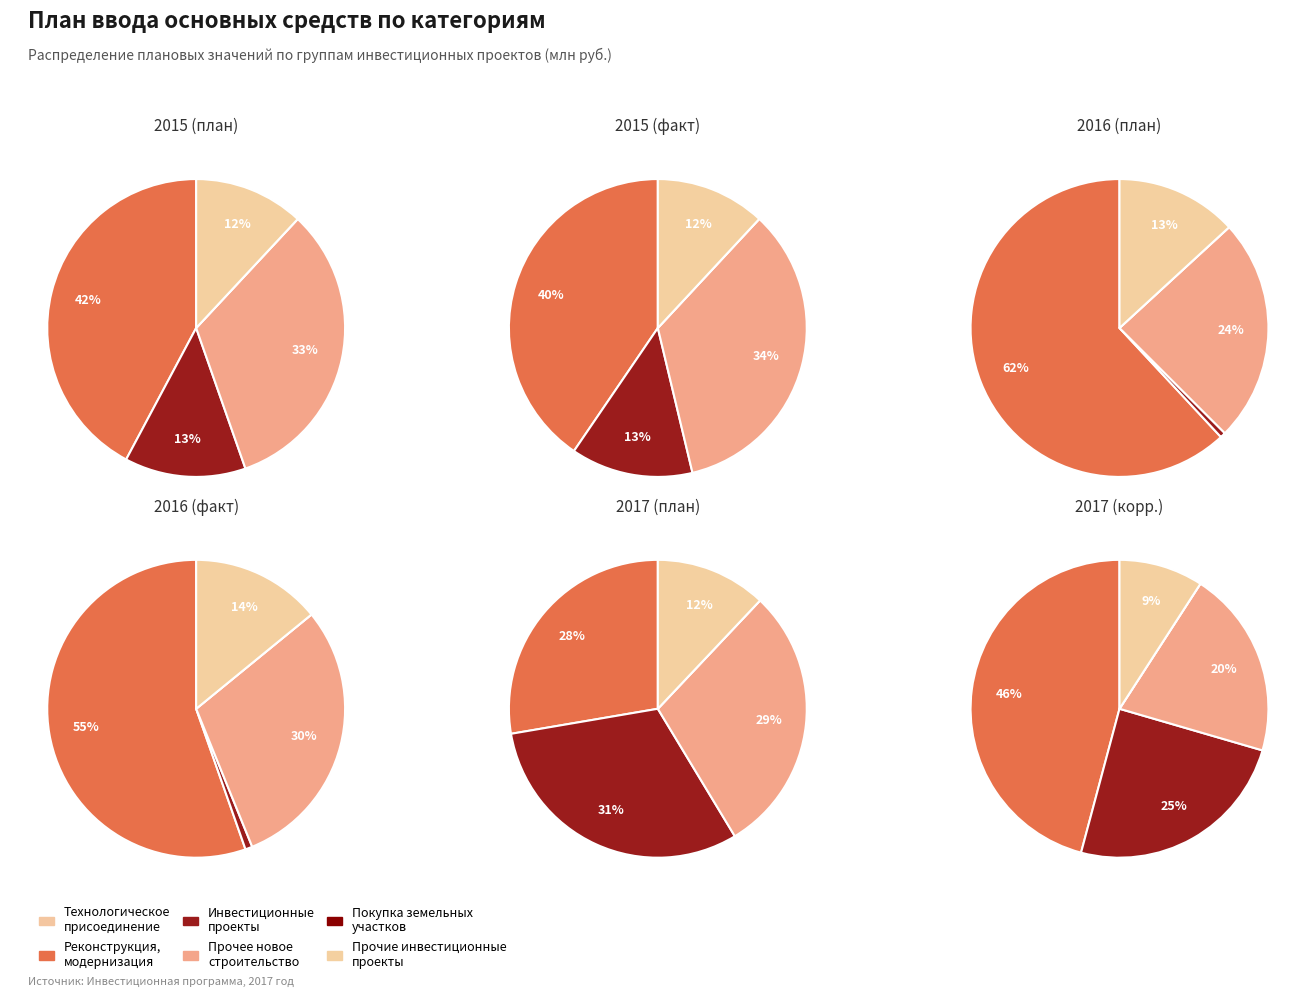

Does 4 account for over 50% of the chart?

No